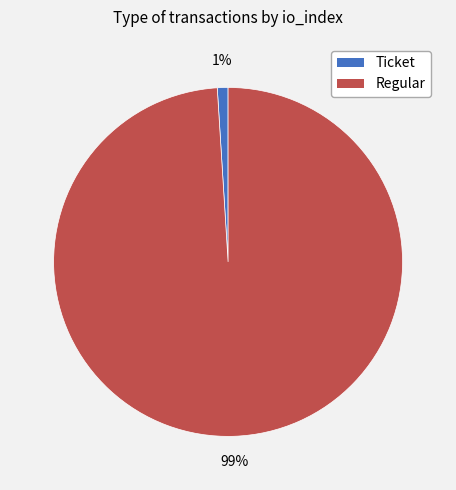

How many segments does this pie chart have?

2